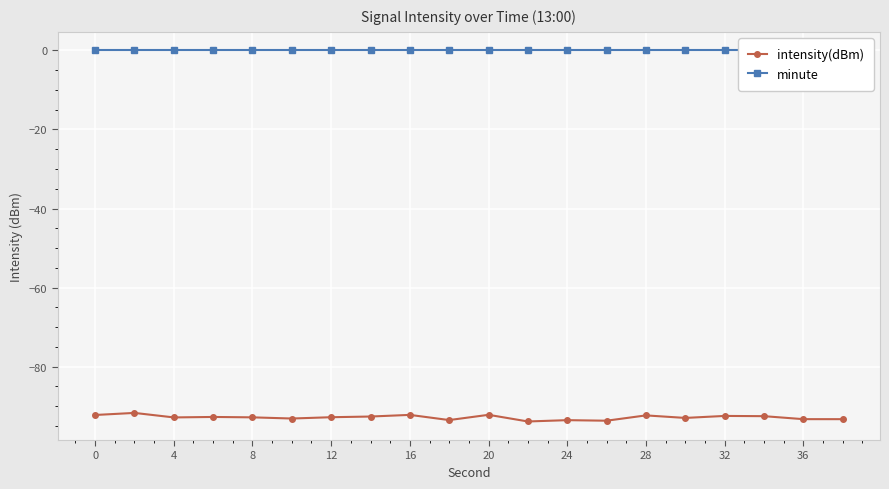

Reading left to right, extract all data points from this chart.

intensity(dBm): -92.2	-91.7	-92.8	-92.7	-92.8	-93.1	-92.8	-92.6	-92.2	-93.5	-92.2	-93.9	-93.5	-93.7	-92.3	-93.0	-92.5	-92.5	-93.3	-93.3
minute: 0.0	0.0	0.0	0.0	0.0	0.0	0.0	0.0	0.0	0.0	0.0	0.0	0.0	0.0	0.0	0.0	0.0	0.0	0.0	0.0